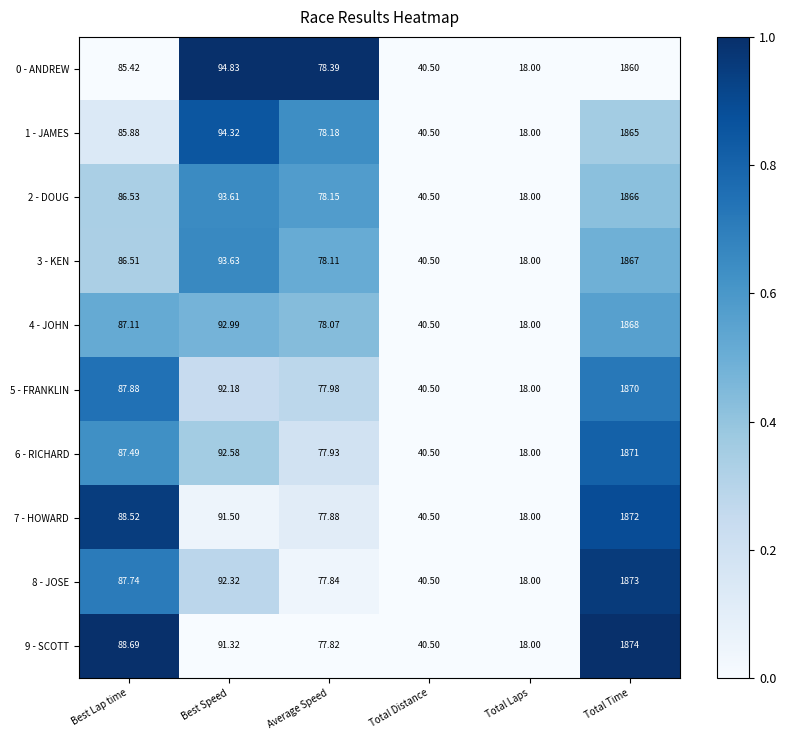

How many values in the 9 - SCOTT series exceed 88?

3